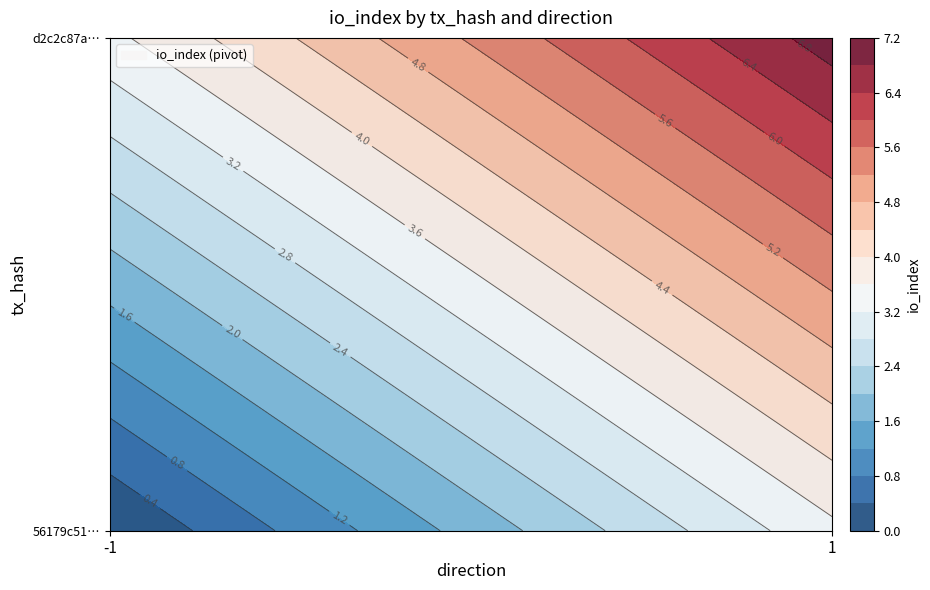

Which series has the widest spread of values?

d2c2c87a482bd6bf30232274e4c96a5e1e04b4b